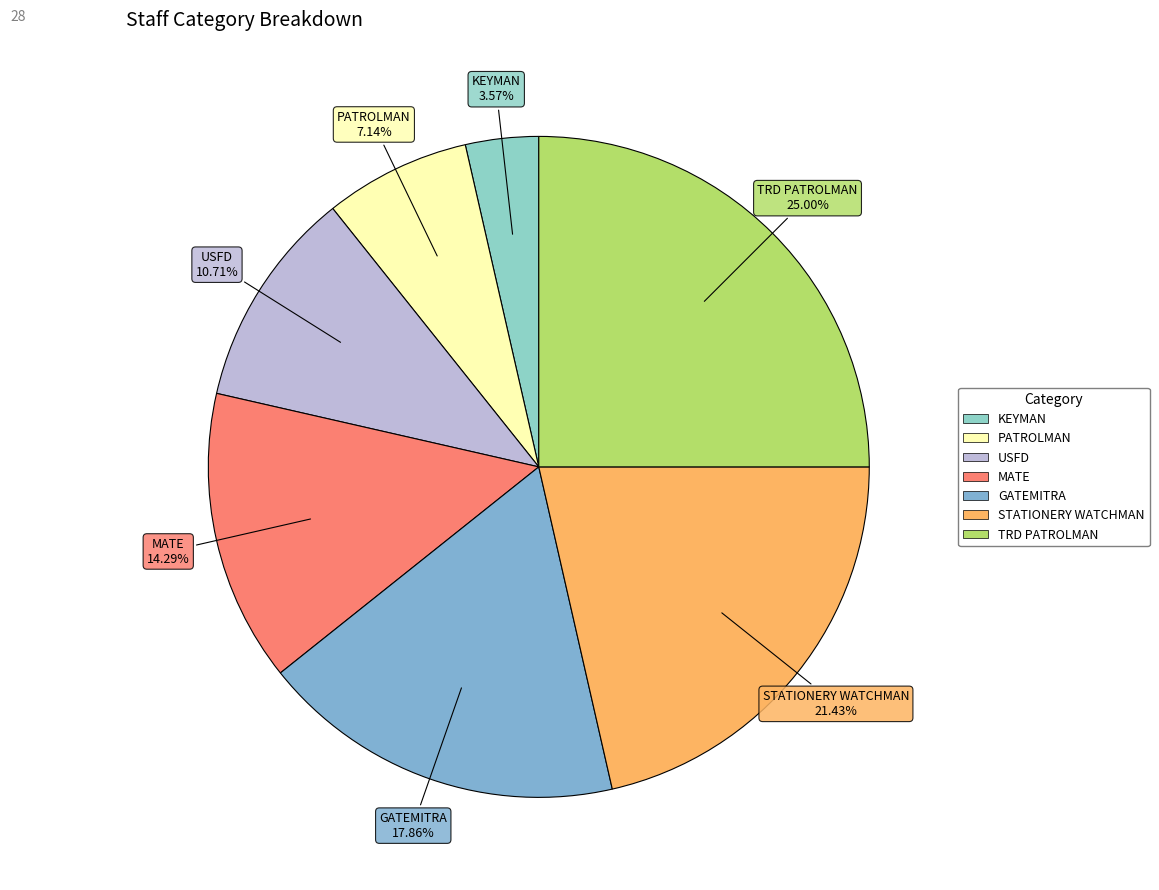

To the nearest percent, what is the average slice percentage?

14%